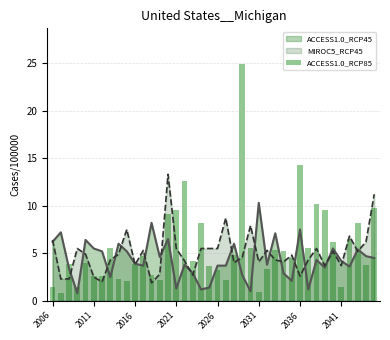

Count the number of values greater than 4.

21